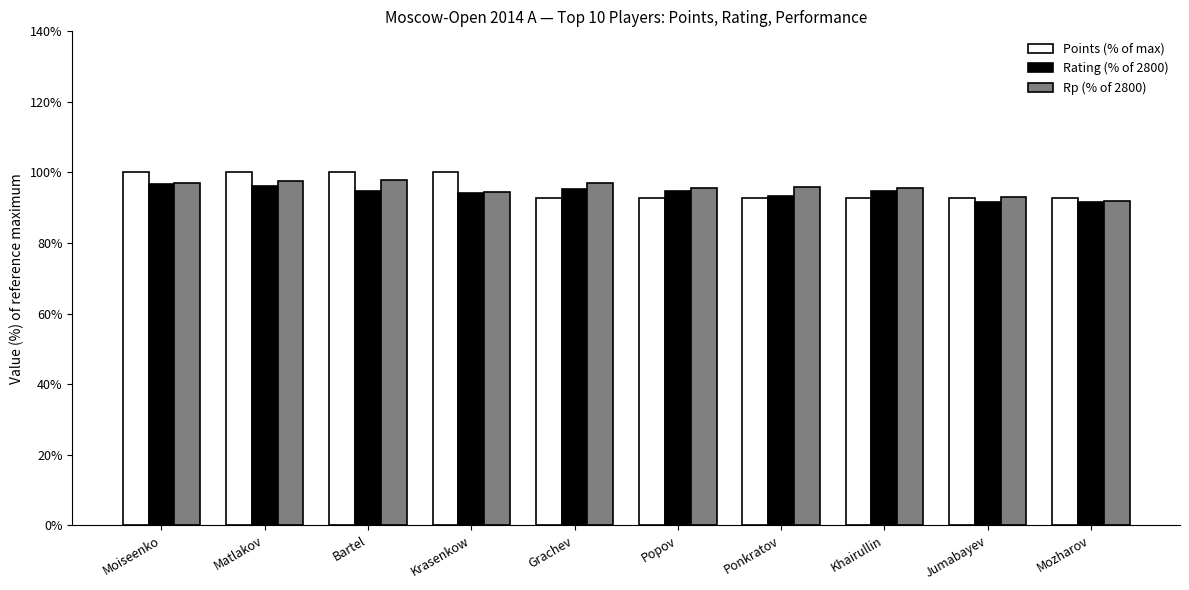

What is the average value of the Rating (% of 2800) series?

94.3